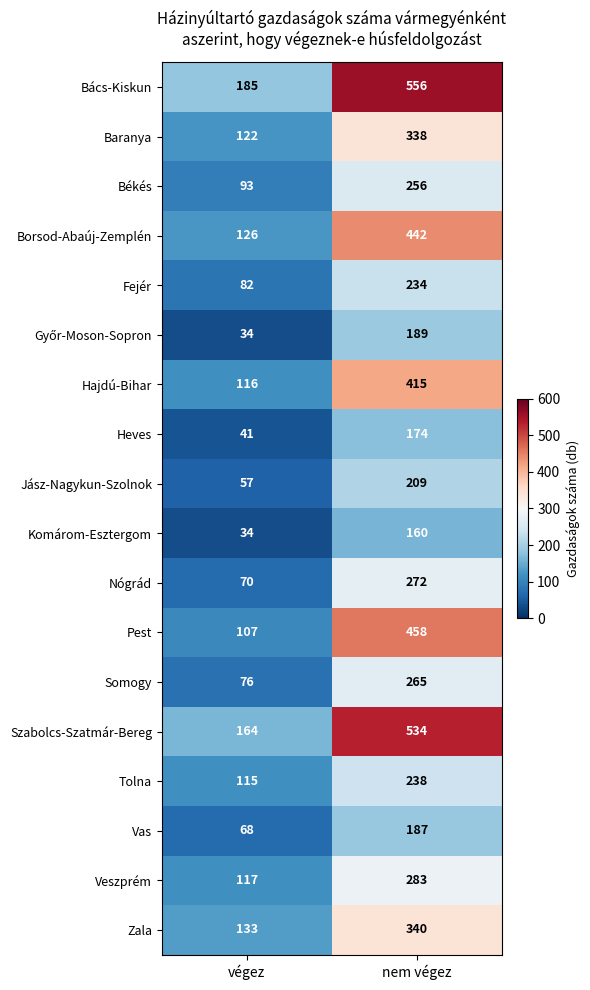

What is the difference between the Borsod-Abaúj-Zemplén values at nem végez and végez?

316